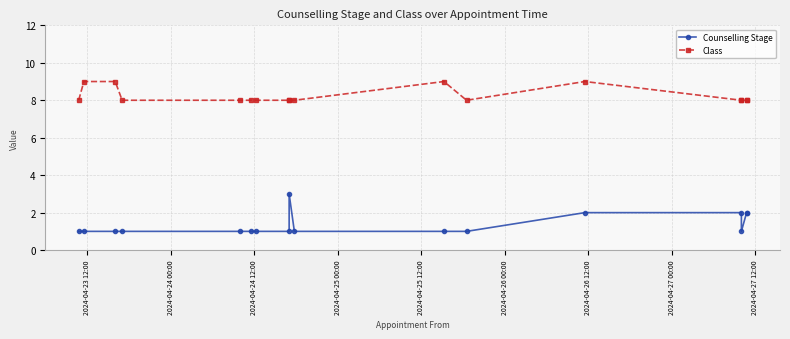

True or false: Counselling Stage and Class intersect in this chart.

False